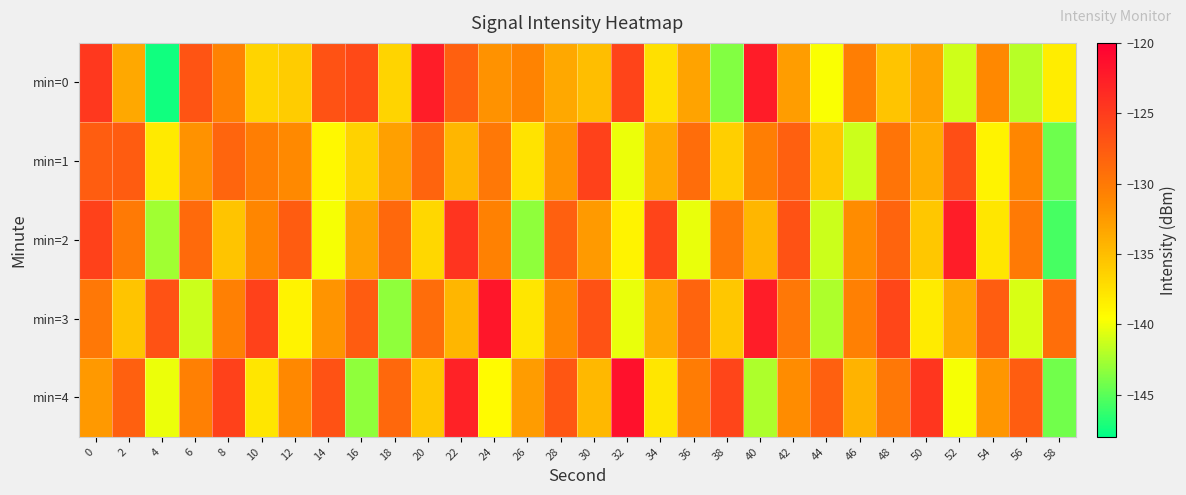

What is the total value across all series at 30?

-654.4